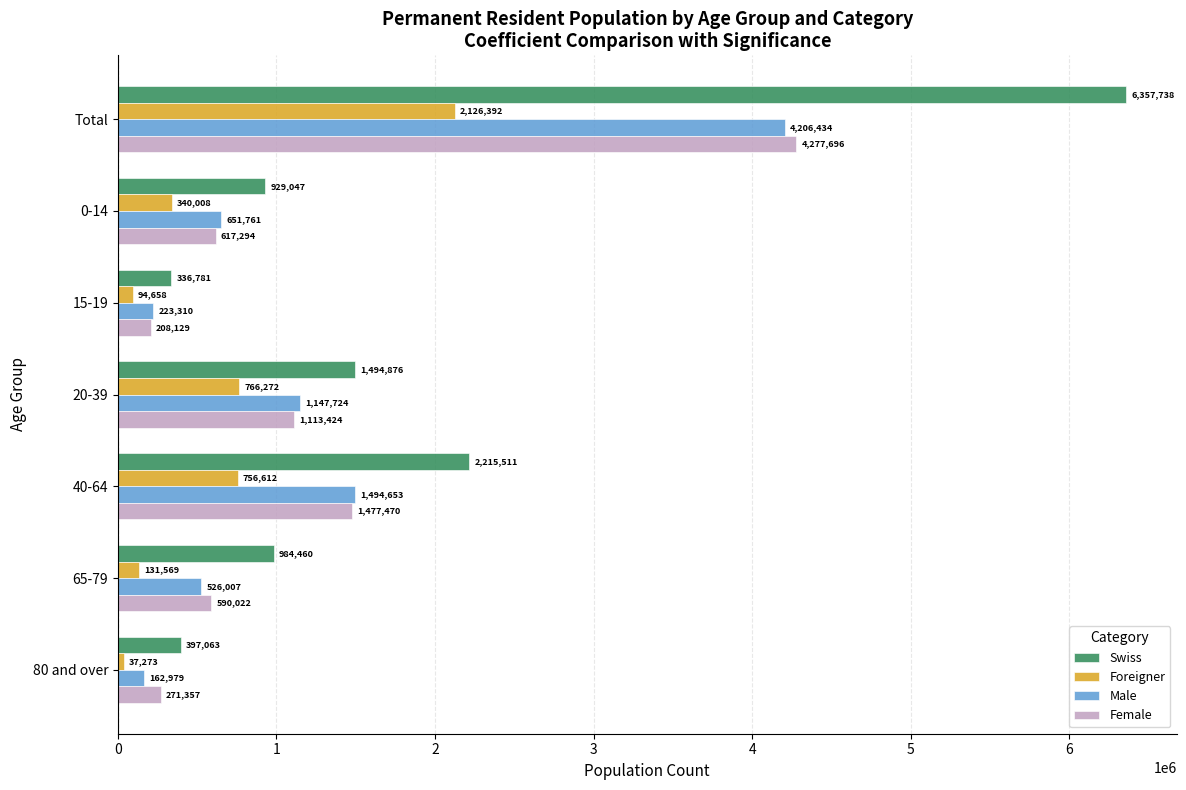

Rank the categories by Swiss value from lowest to highest.

15-19, 80 and over, 0-14, 65-79, 20-39, 40-64, Total